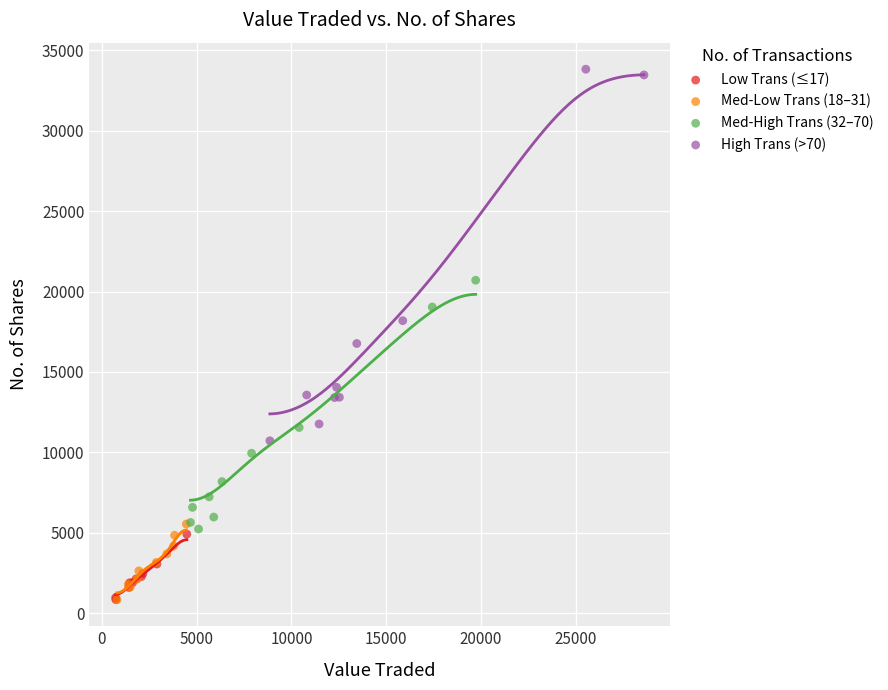

Which series contains the highest Y value?

High Trans (>70)